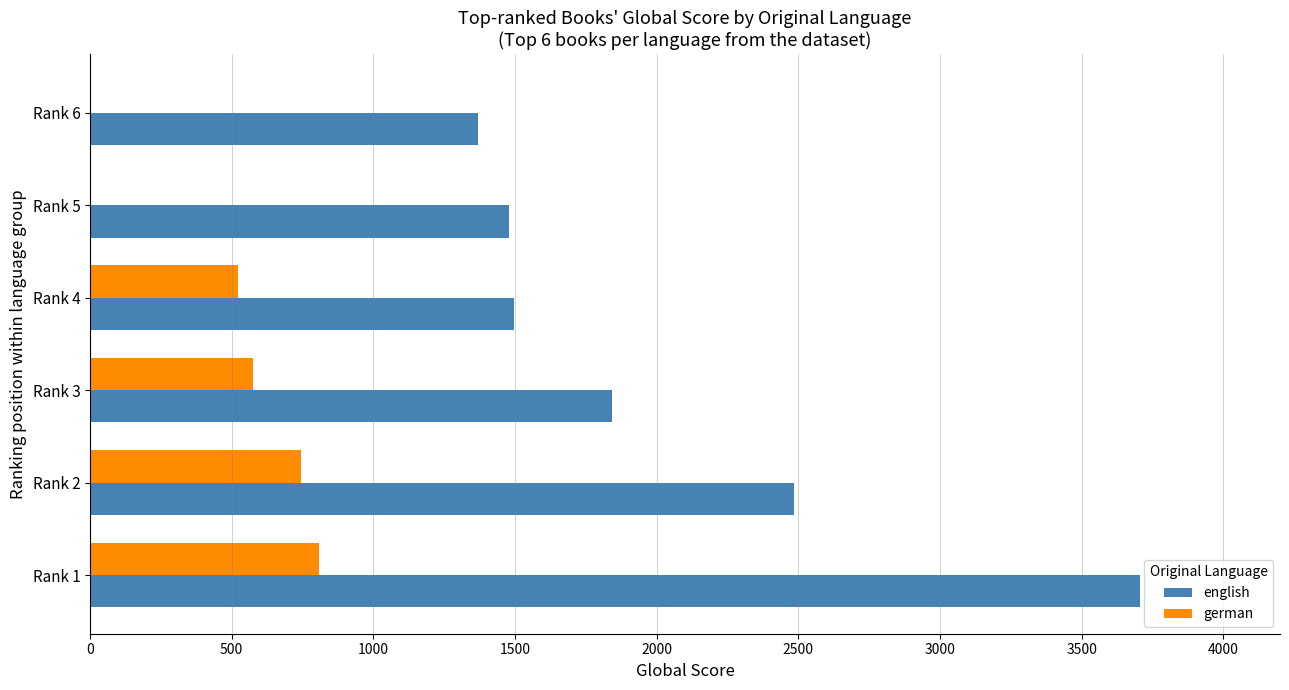

How many distinct data groups are displayed?

2